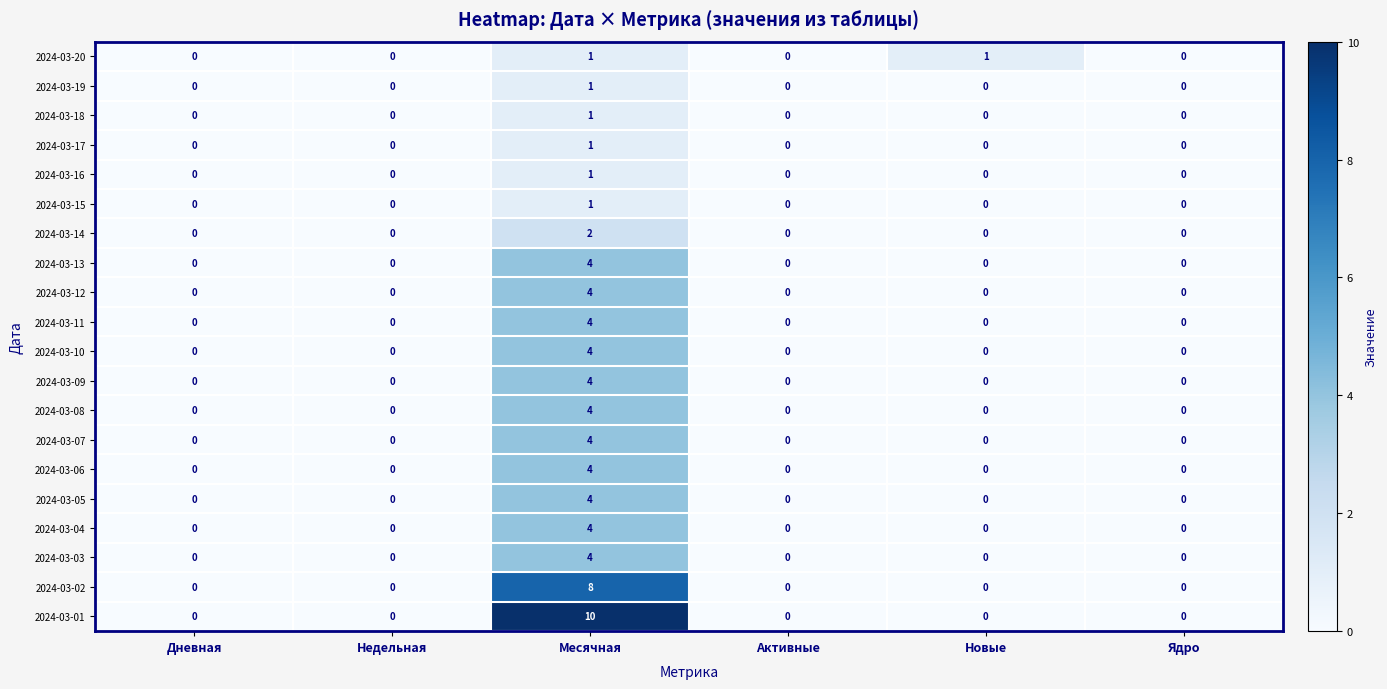

How many categories are shown in the chart?

6